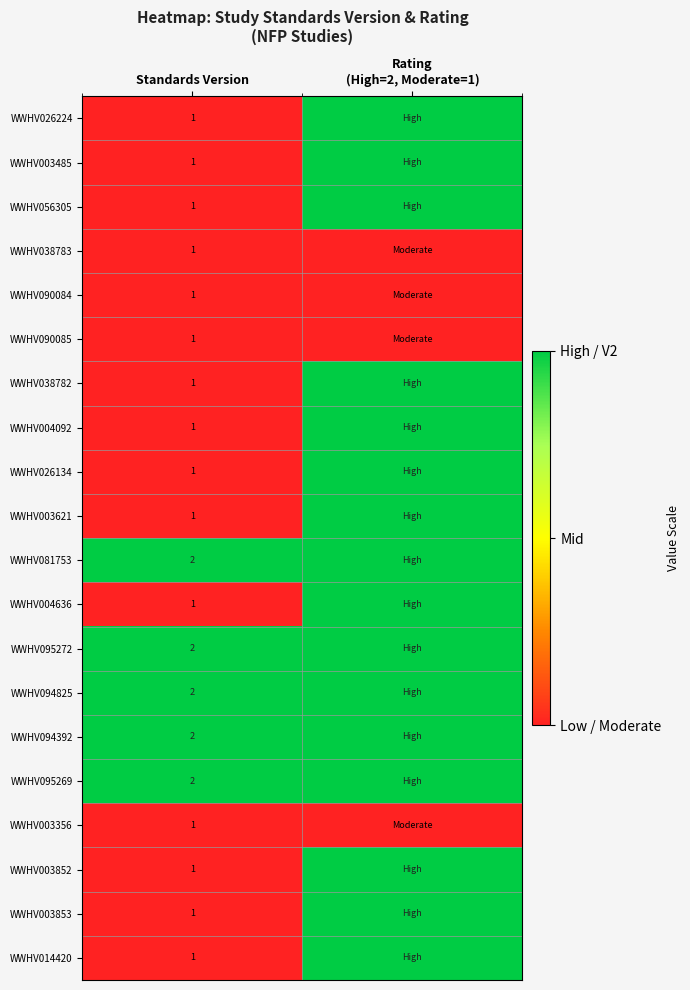

Is it true that WWHV090084 equals 2 at Standards Version?

False